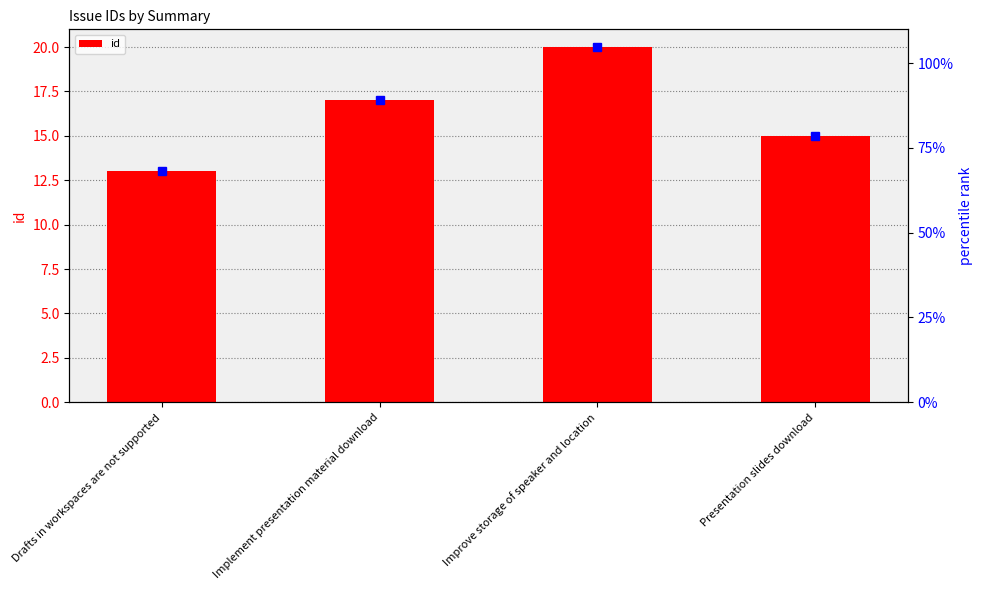

Where is the data nearest to the value 16?

Implement presentation material download